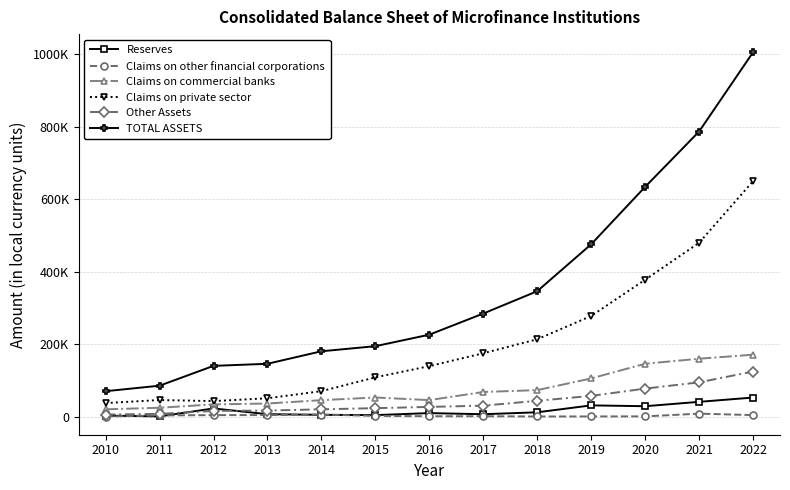

At which label is Reserves closest to 27476?

2020